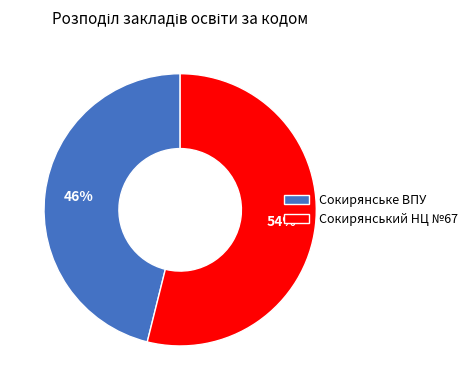

What is the ratio of the value at Сокирянське ВПУ to the value at Сокирянський НЦ №67?

0.9